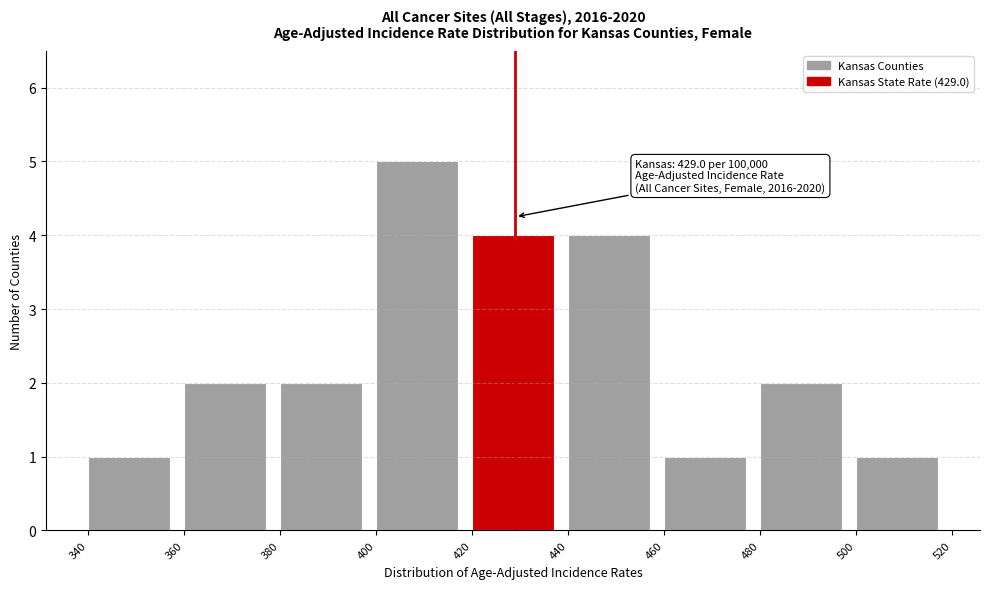

Which range on the x-axis has the tallest bar?

400 to 420